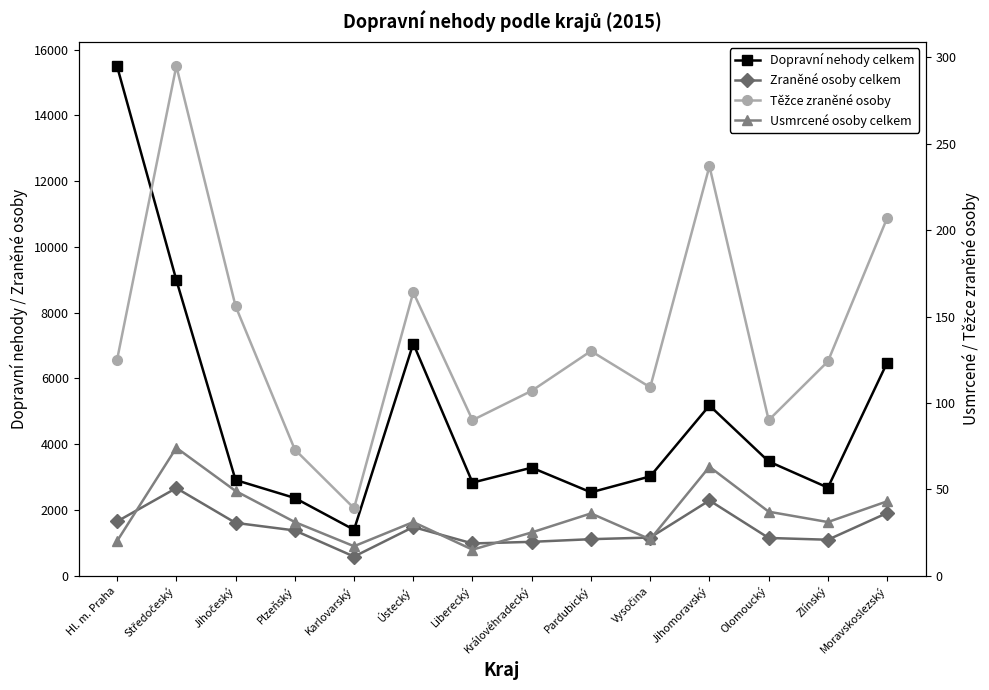

True or false: Dopravní nehody celkem and Těžce zraněné osoby intersect in this chart.

False